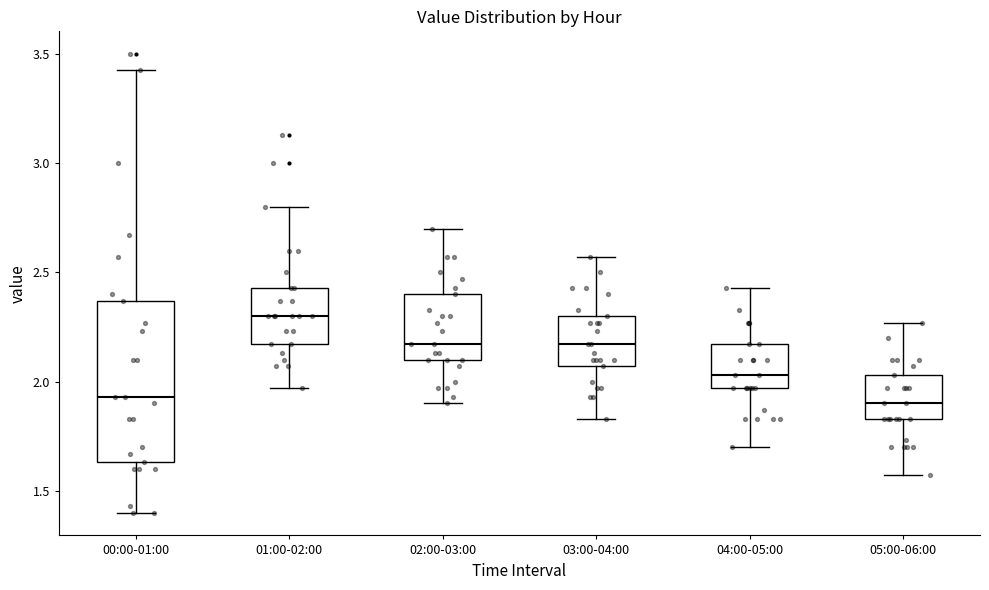

Reading left to right, transcribe this box plot: for each box, give where its median line is, the range the box spans, and where its two whiskers end, as read against the y-axis. The values are not printed on the chart, so give them approximately, as read against the axis.

00:00-01:00: median 1.95, box 1.65 to 2.35, whiskers 1.40 to 3.45
01:00-02:00: median 2.30, box 2.15 to 2.45, whiskers 1.95 to 2.80
02:00-03:00: median 2.15, box 2.10 to 2.40, whiskers 1.90 to 2.70
03:00-04:00: median 2.15, box 2.05 to 2.30, whiskers 1.85 to 2.55
04:00-05:00: median 2.05, box 1.95 to 2.15, whiskers 1.70 to 2.45
05:00-06:00: median 1.90, box 1.85 to 2.05, whiskers 1.55 to 2.25